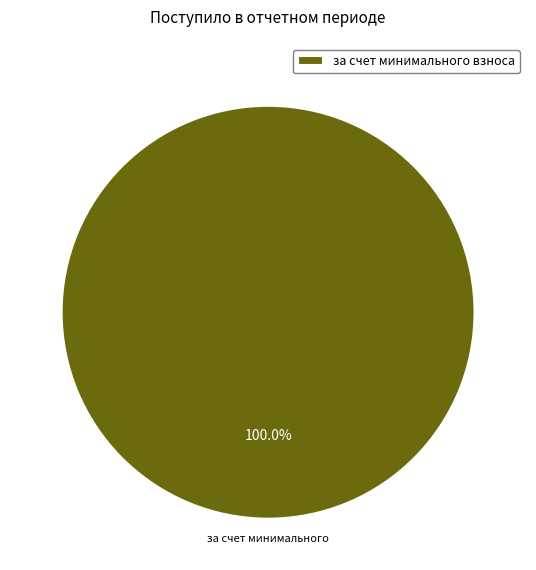

Does за счет минимального взноса represent more than half of the total?

Yes